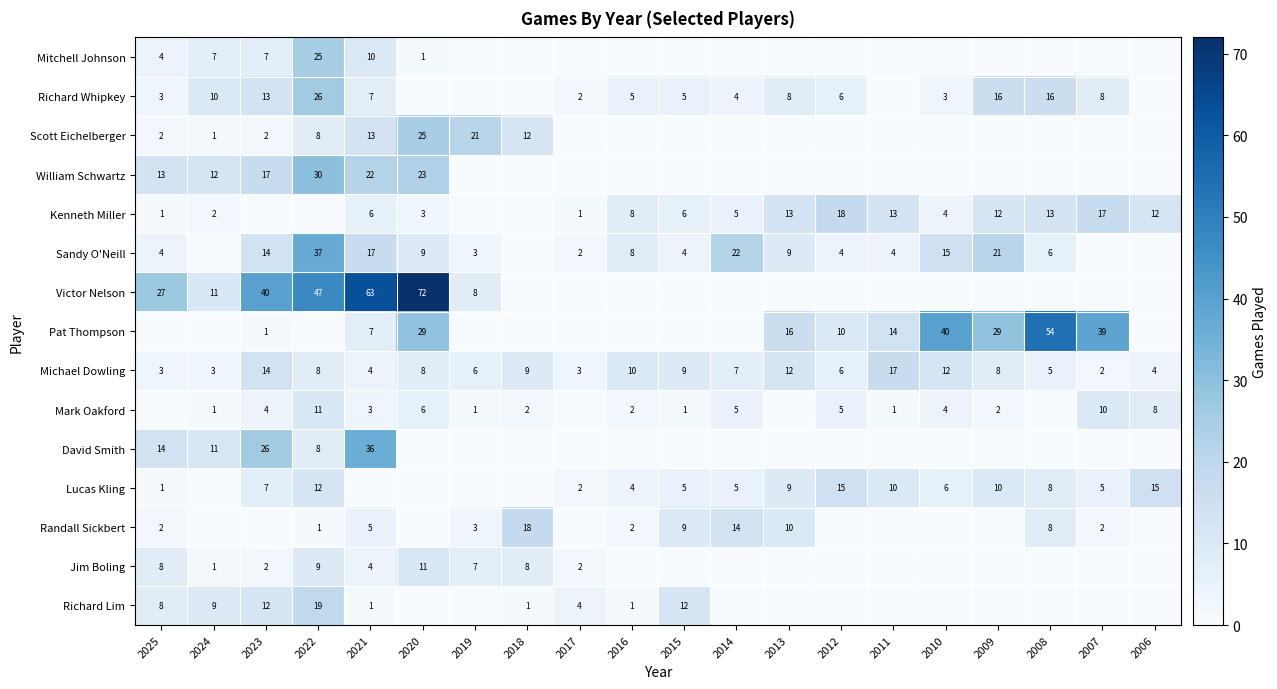

The value of Sandy O'Neill at 2017 is 3. True or false?

False